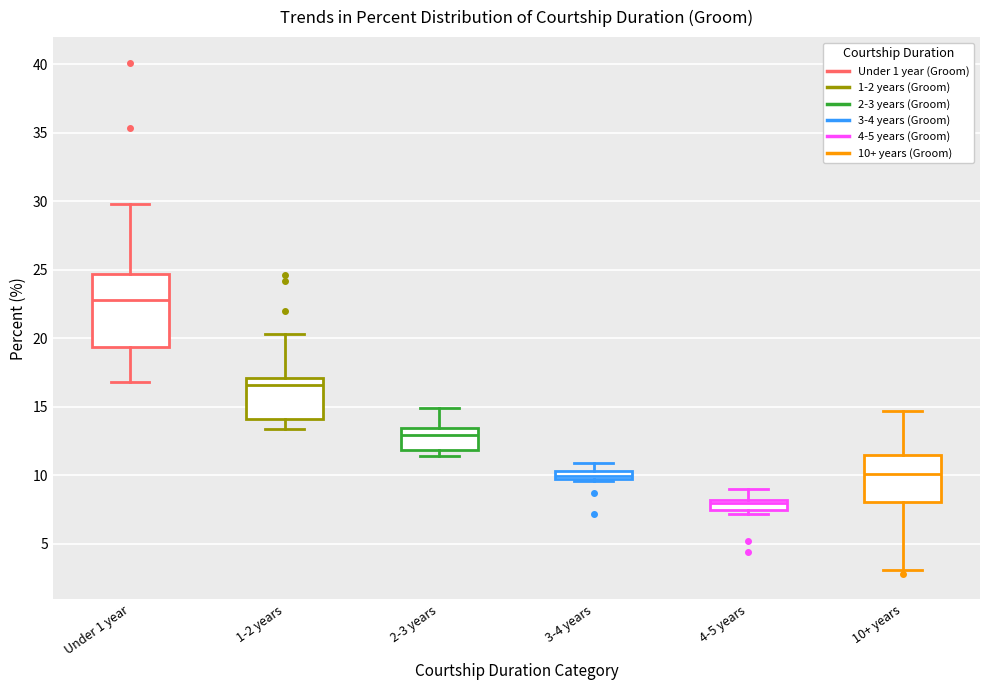

Where is the upper edge of the box for 3-4 years on the y-axis? The values are not printed on the chart, so give them approximately, as read against the axis.

10.5